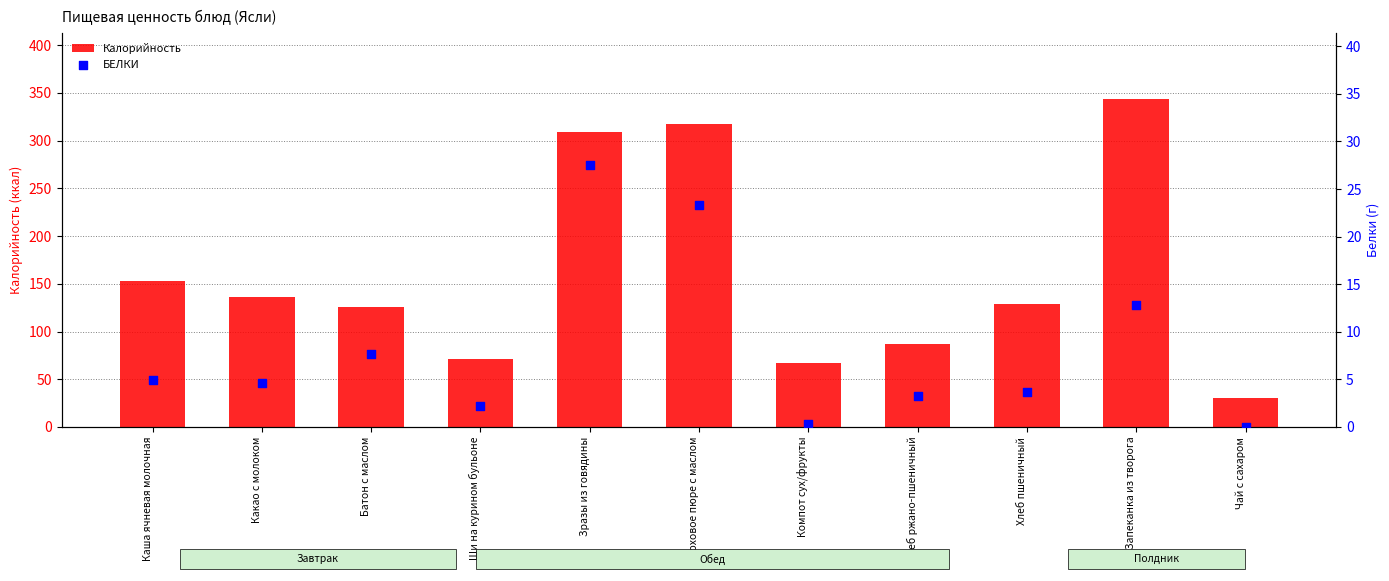

Which series has the widest spread of Y values?

Калорийность